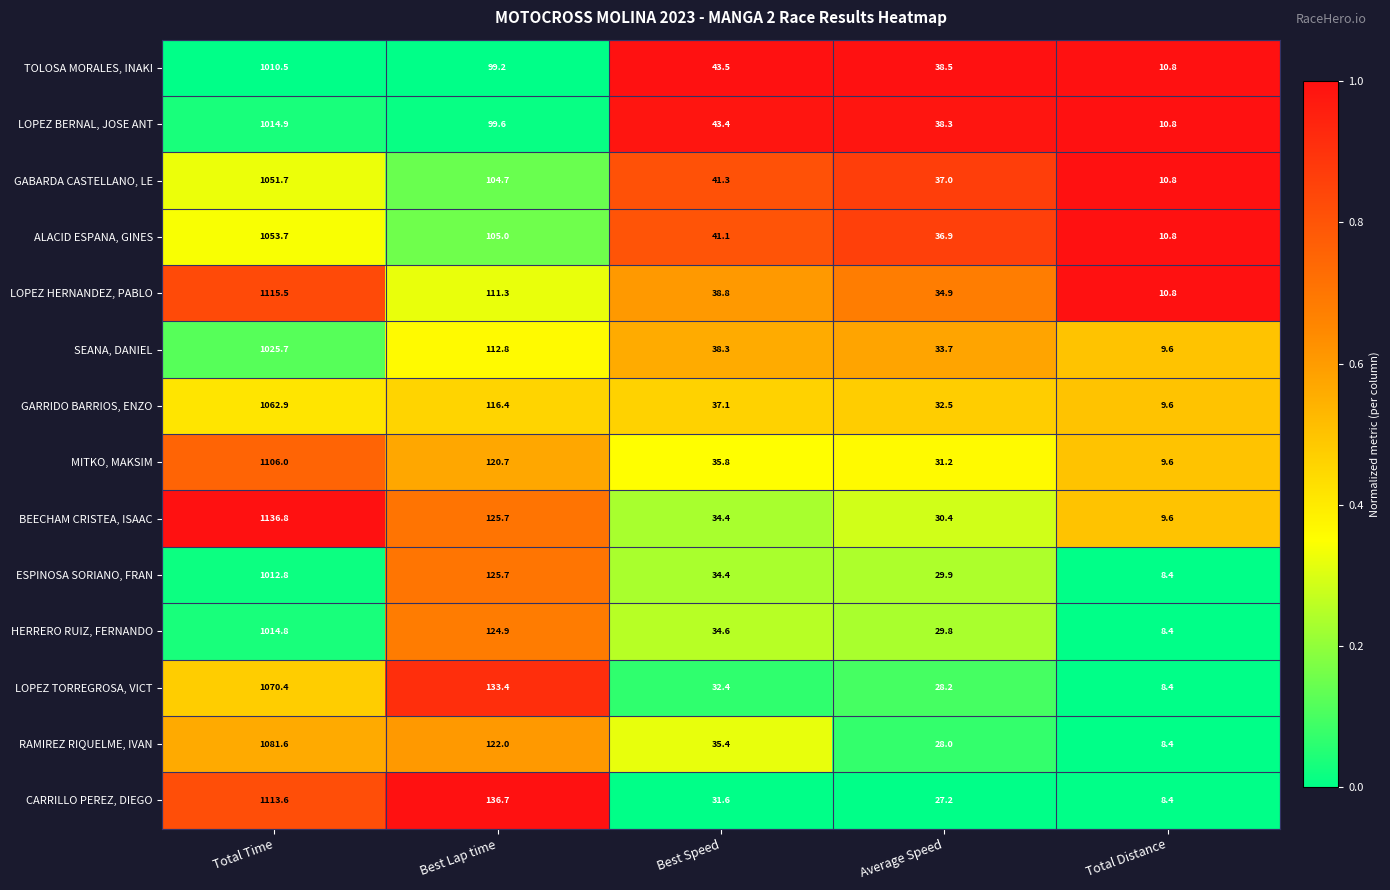

What is the difference between the highest and lowest values at Best Lap time?

37.5